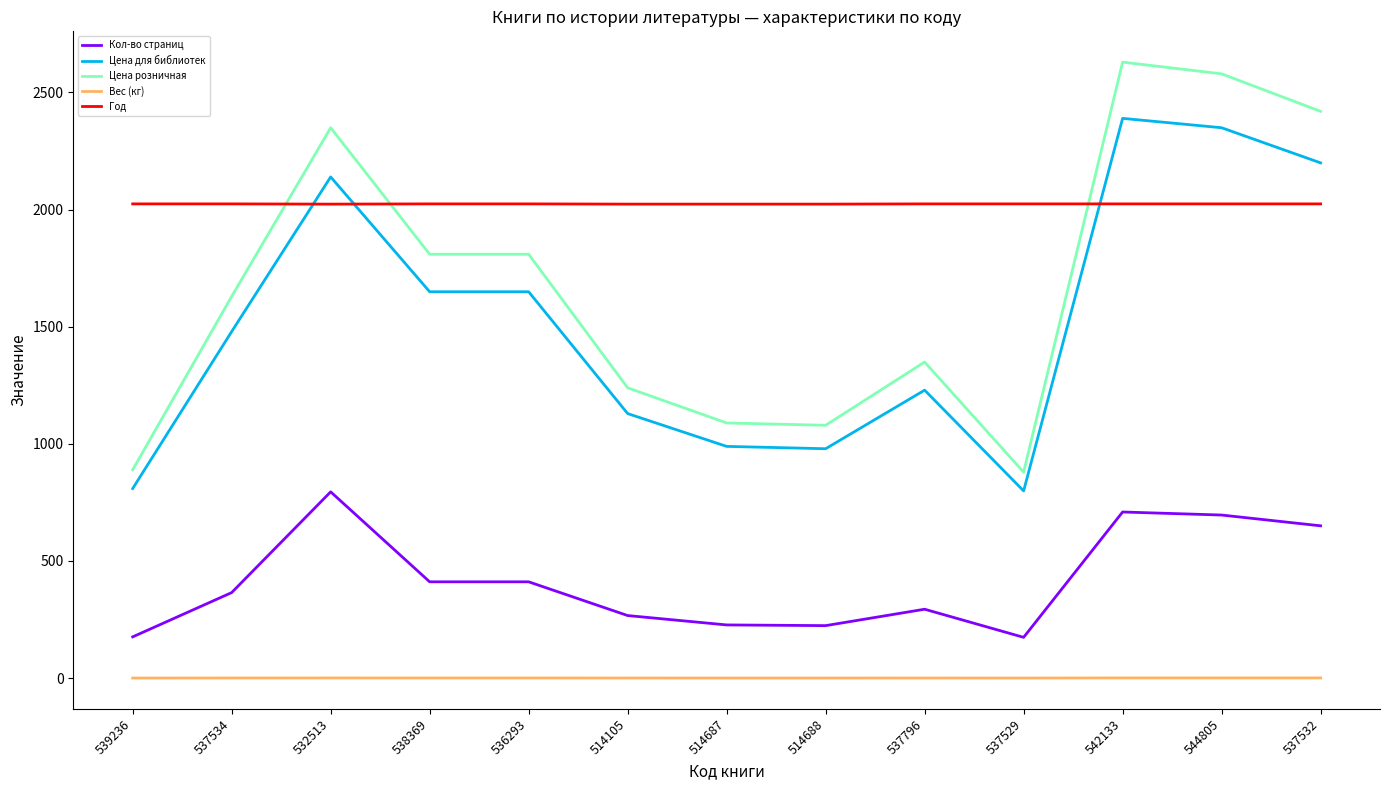

Rank the series at 537529 from highest to lowest value.

Год, Цена розничная, Цена для библиотек, Кол-во страниц, Вес (кг)